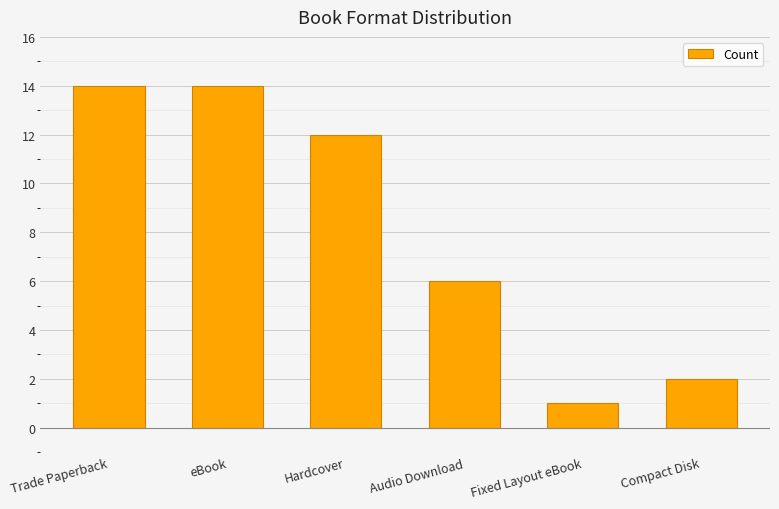

Where is the data nearest to the value 7?

Audio Download